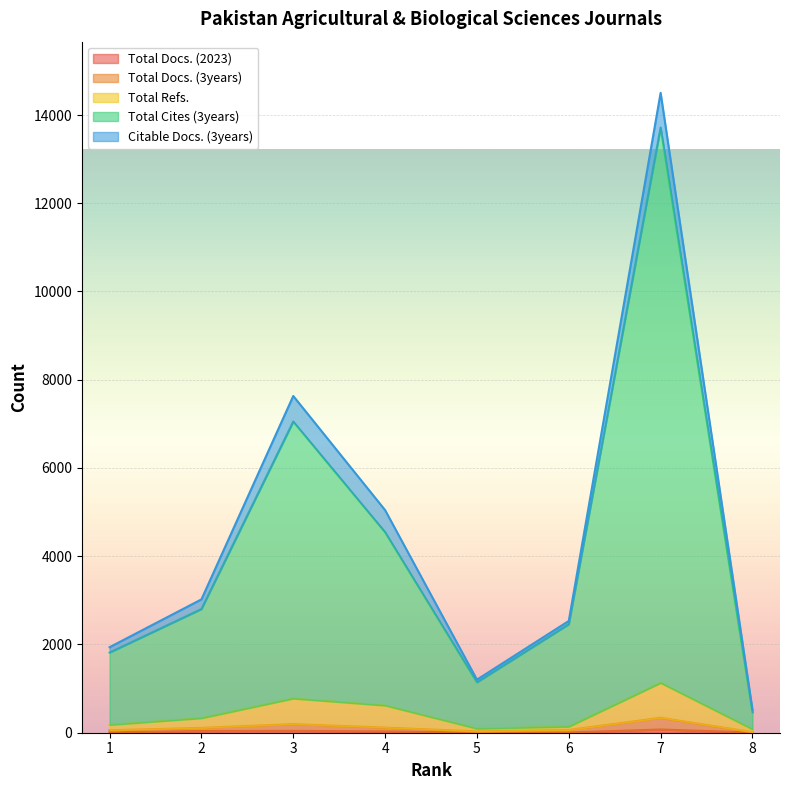

Which series has the largest total across all categories?

Total Cites (3years)